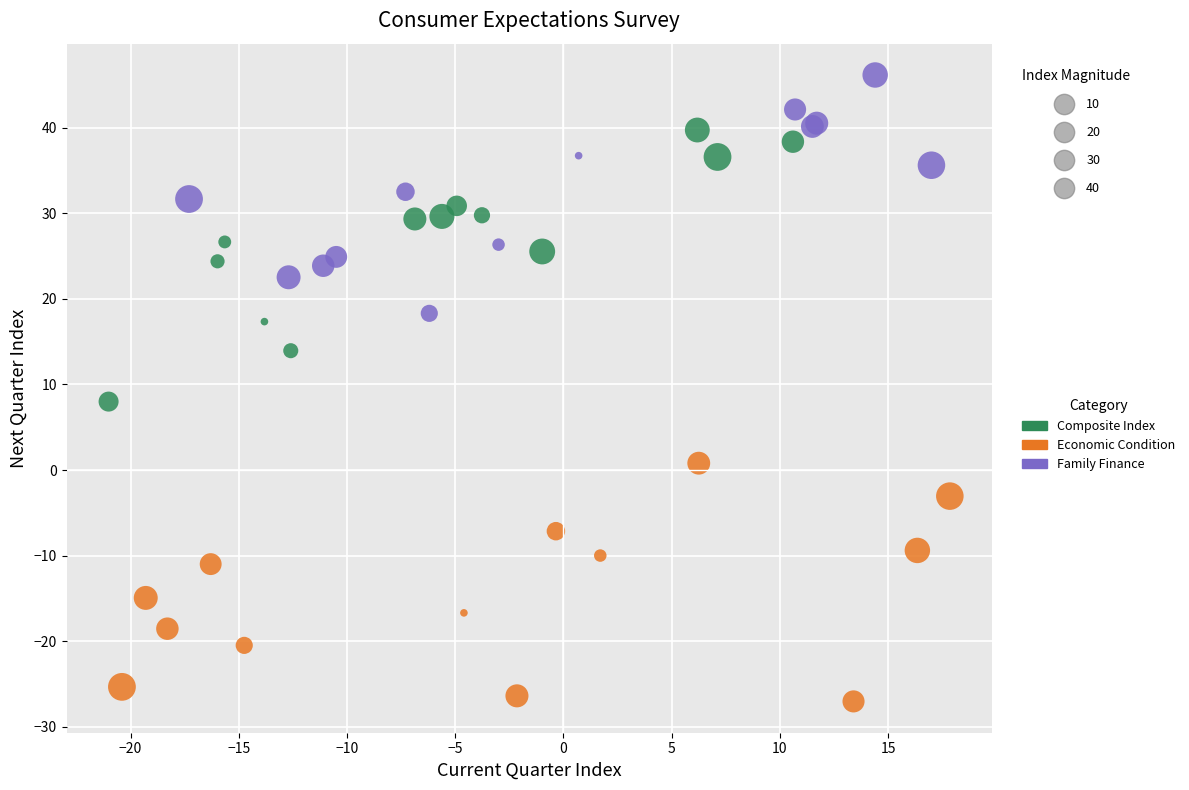

Which series contains the lowest Y value?

Economic Condition